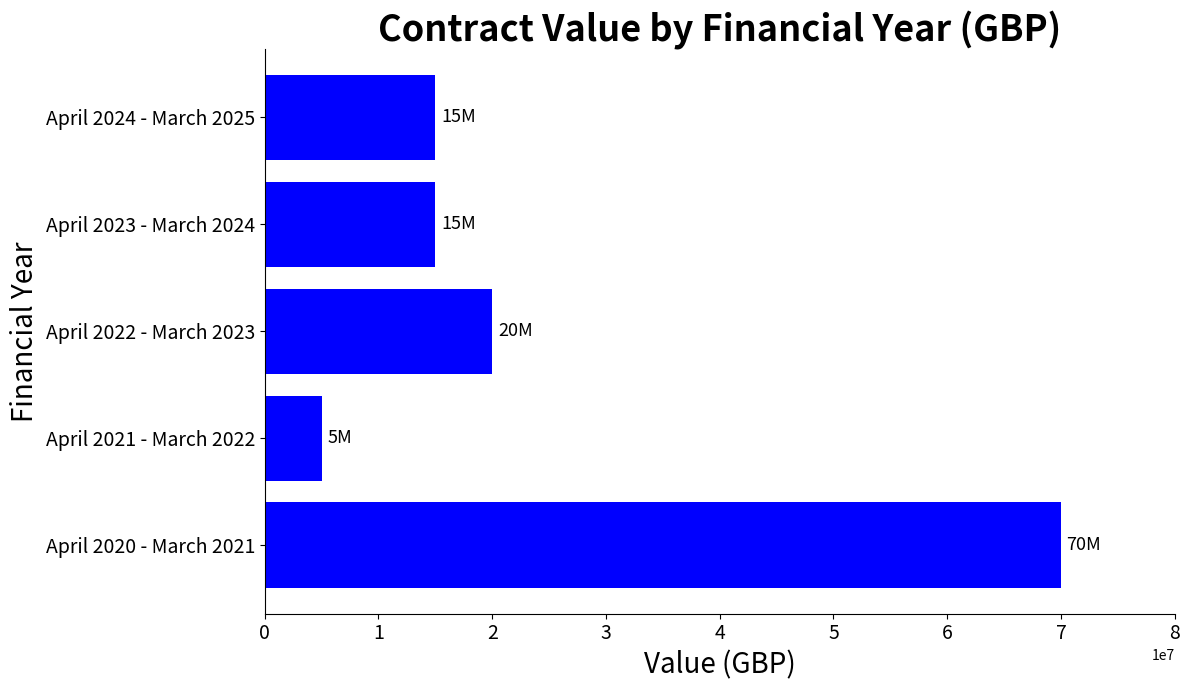

What is the approximate value at April 2021 - March 2022, to the nearest 100?

5000000